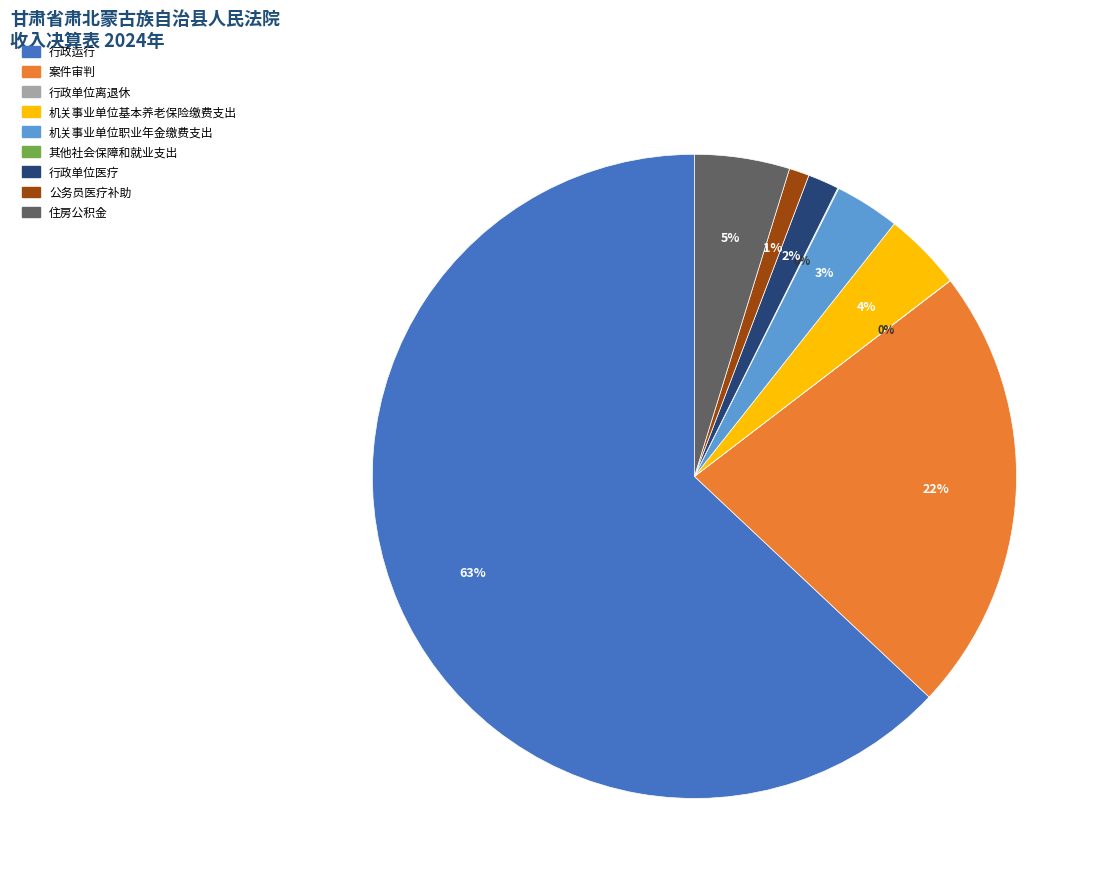

To the nearest percent, what percentage of the pie is 住房公积金?

5%